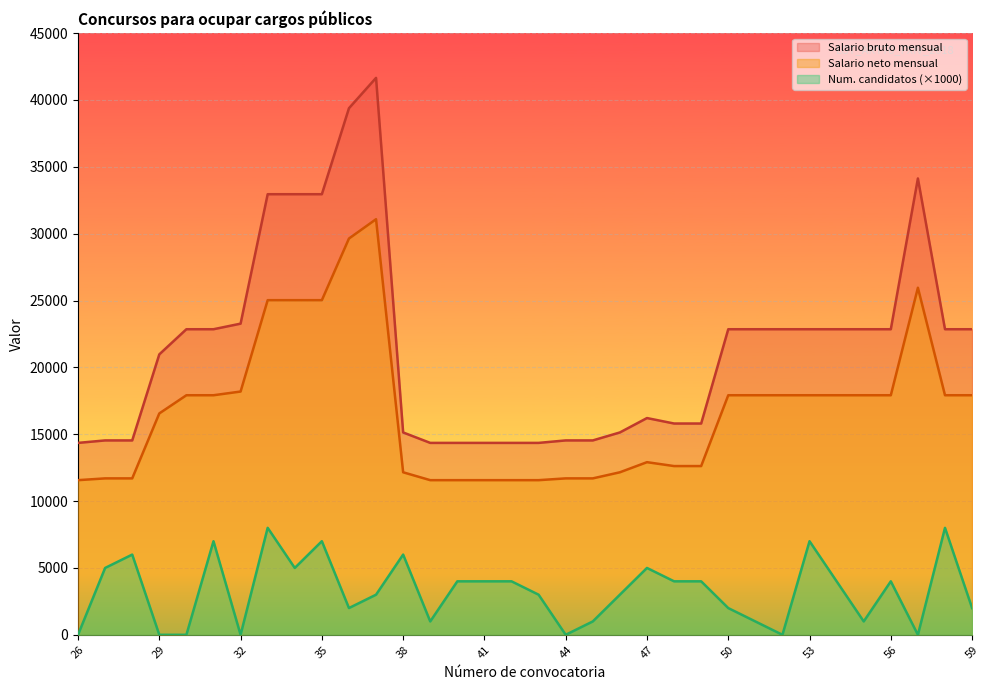

At which label does Salario neto mensual reach its minimum?

26